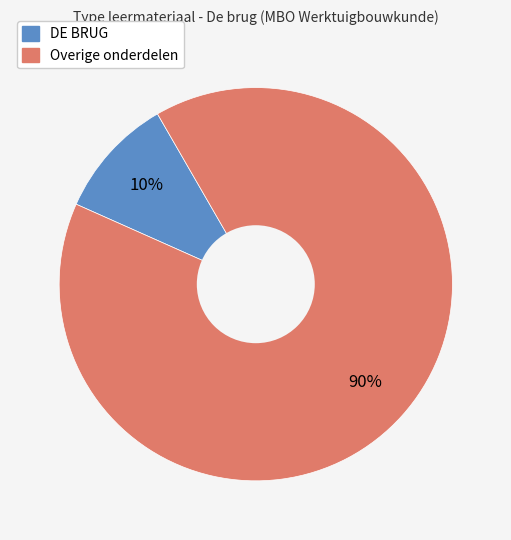

To the nearest percent, what is the average slice percentage?

50%